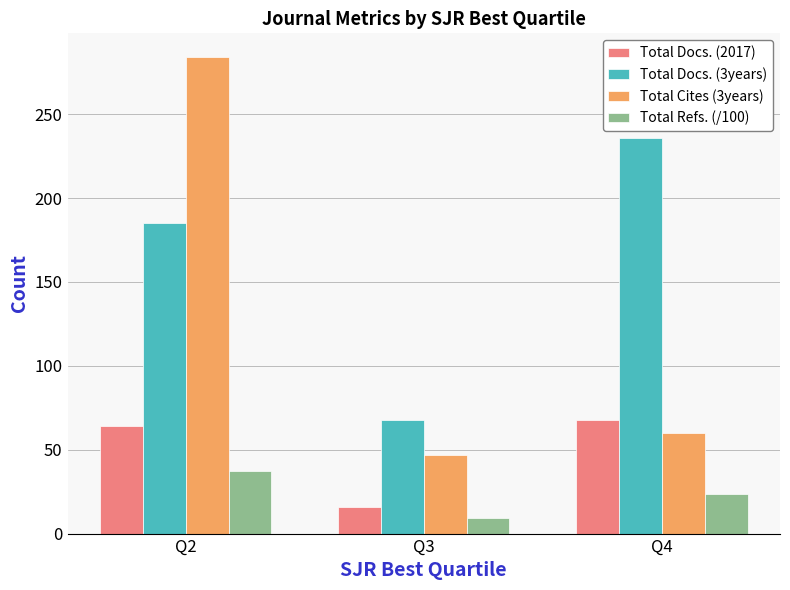

The value of Total Refs. (/100) at Q2 is 37.5. True or false?

True